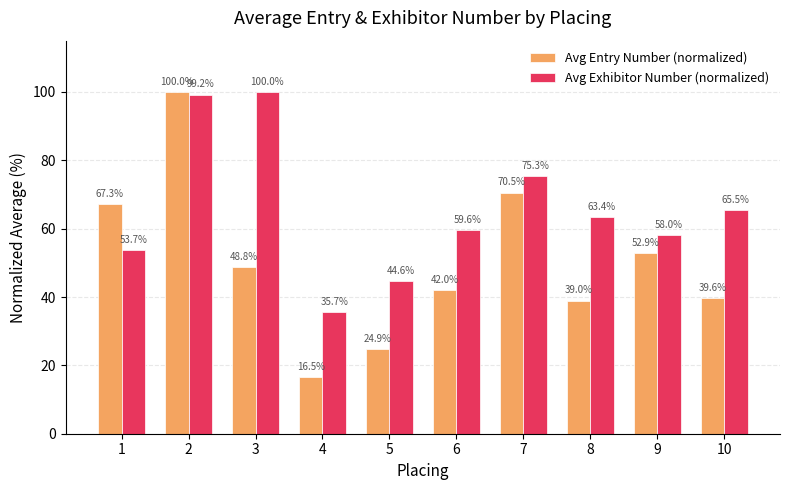

At 8, list the series in order from largest to smallest.

Avg Exhibitor Number (normalized), Avg Entry Number (normalized)